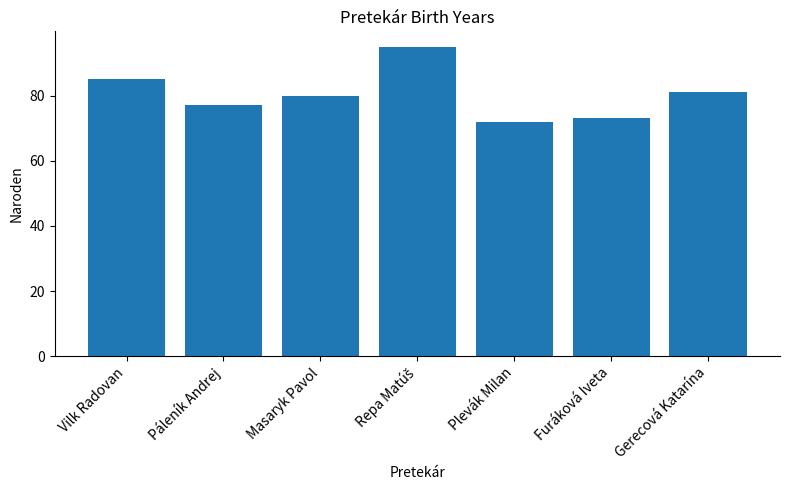

At which label does the data first exceed 80?

Vilk Radovan